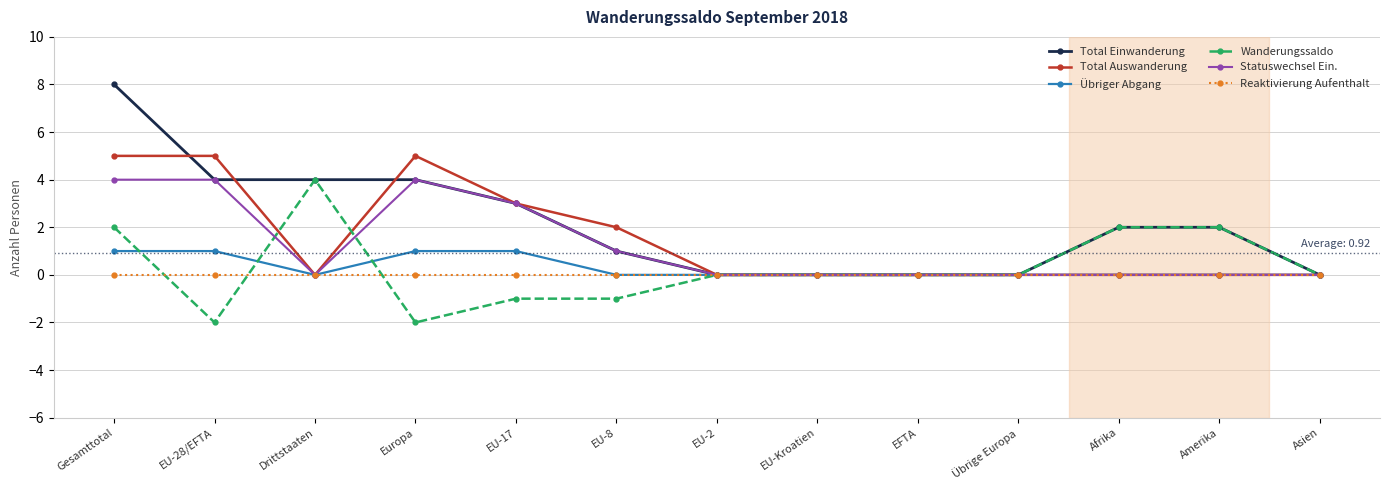

What are all the series names shown in the legend?

Total Einwanderung, Total Auswanderung, Übriger Abgang, Wanderungssaldo, Statuswechsel Ein., Reaktivierung Aufenthalt